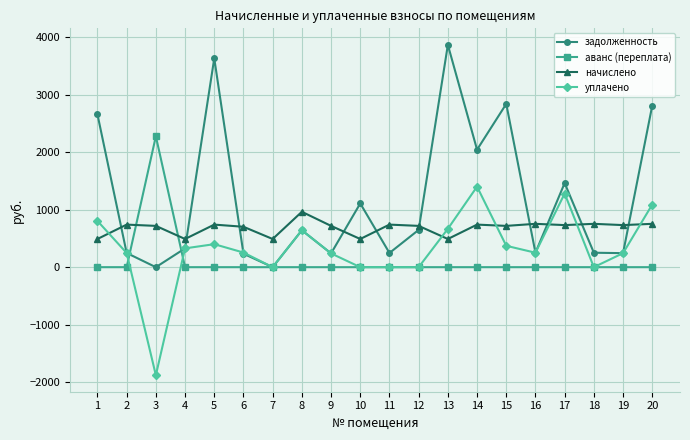

Rank the series by their average value, from highest to lowest.

задолженность, начислено, уплачено, аванс (переплата)